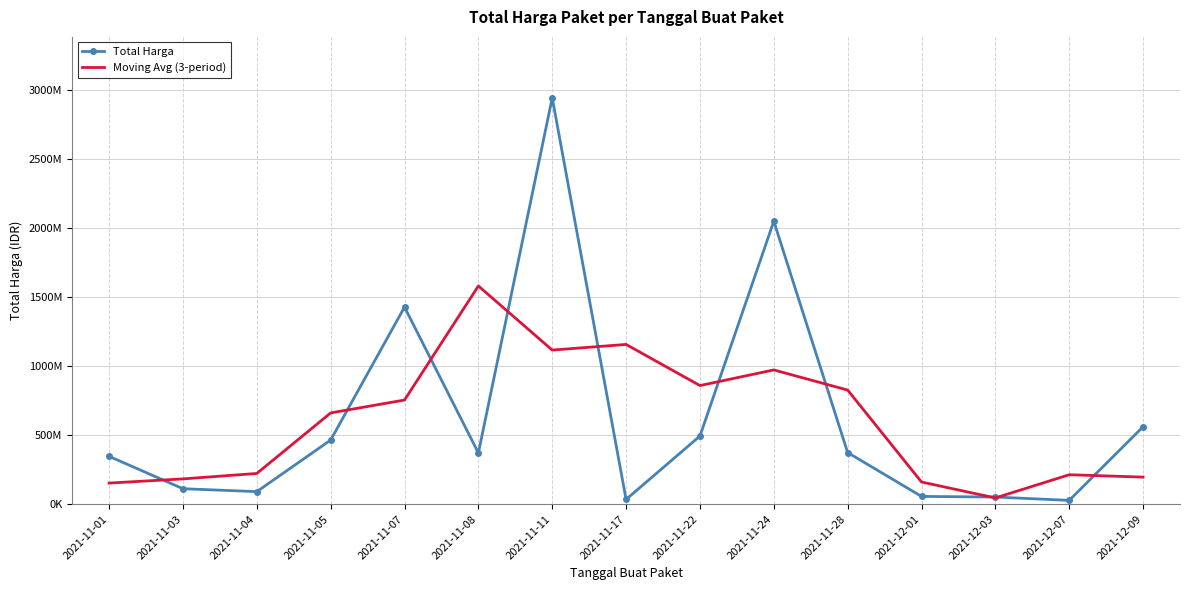

What is the sum of the Moving Avg (3-period) values at 2021-12-07 and 2021-11-17?

1368746413.3